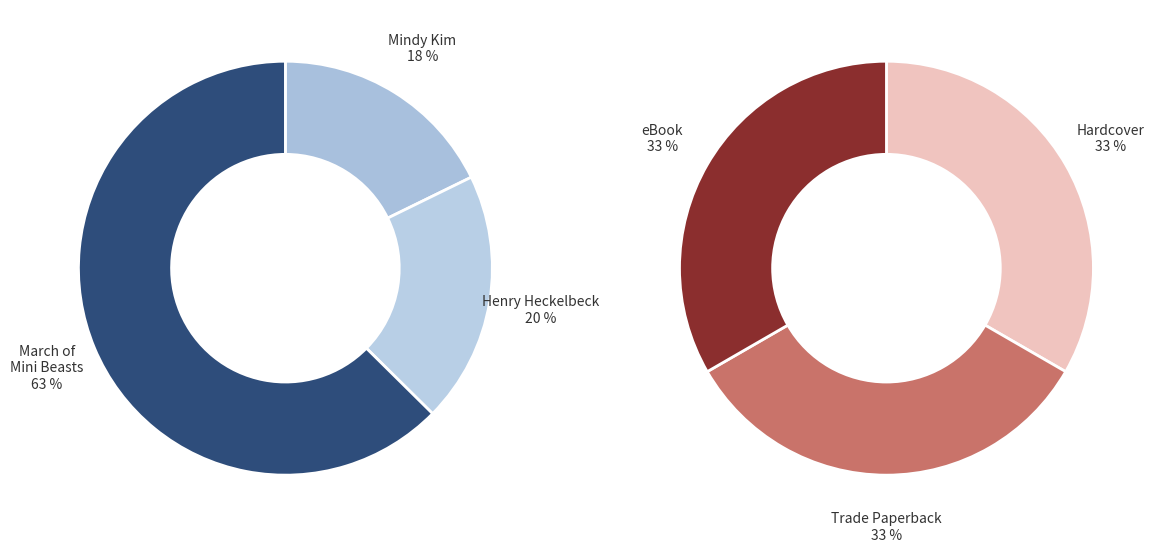

What is the largest slice in the pie chart?

March of the Mini Beasts